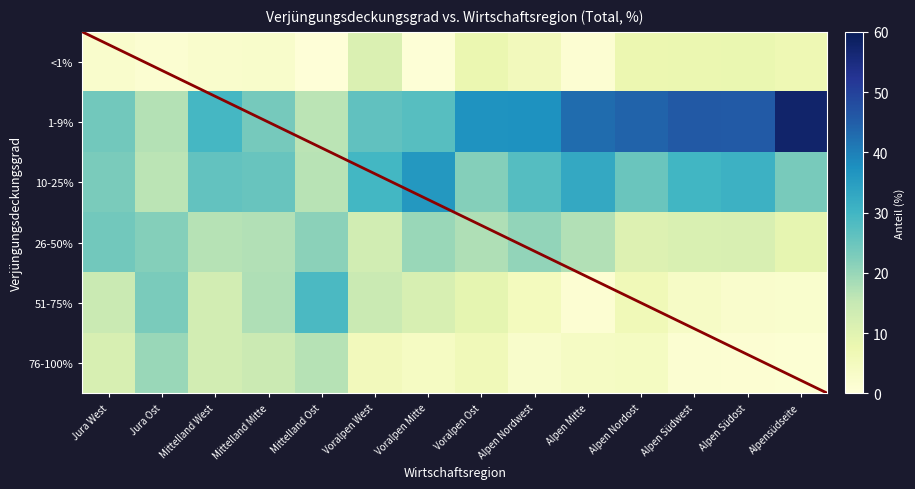

What is the difference between the 51-75% values at Voralpen Ost and Mittelland Ost?

19.6